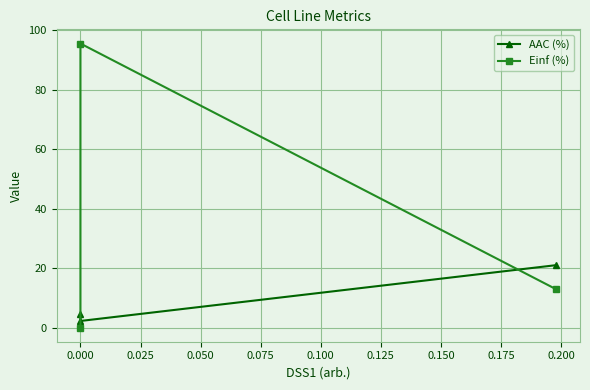

What is the value of the AAC (%) point at the 2nd from the left?

2.2